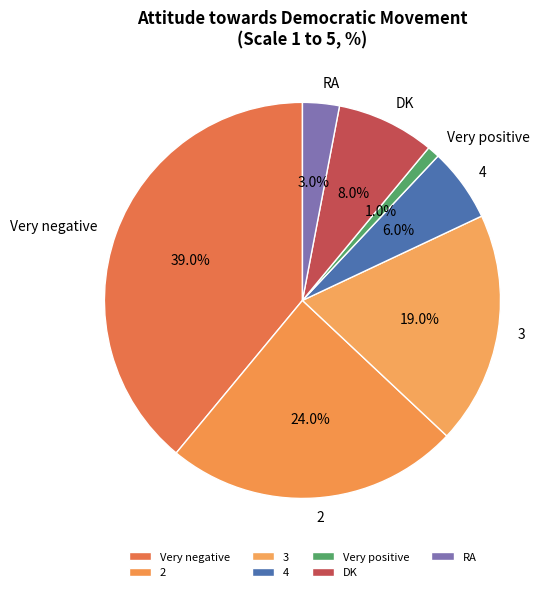

Which slice is the smallest?

Very positive